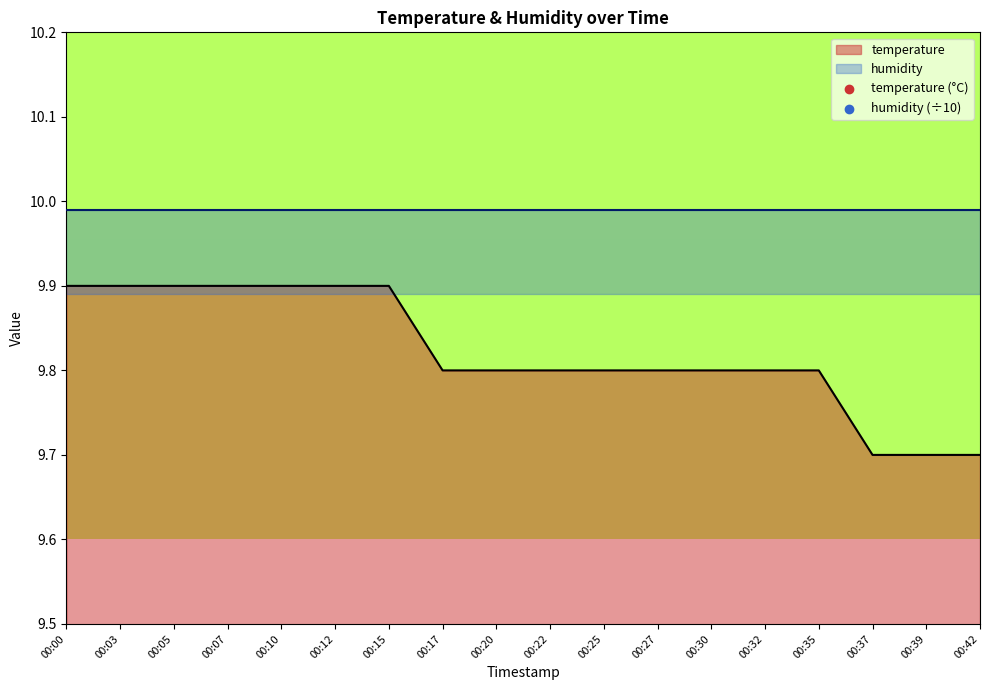

Approximately how many times larger is the value at 00:15 compared to 00:03?

1.0